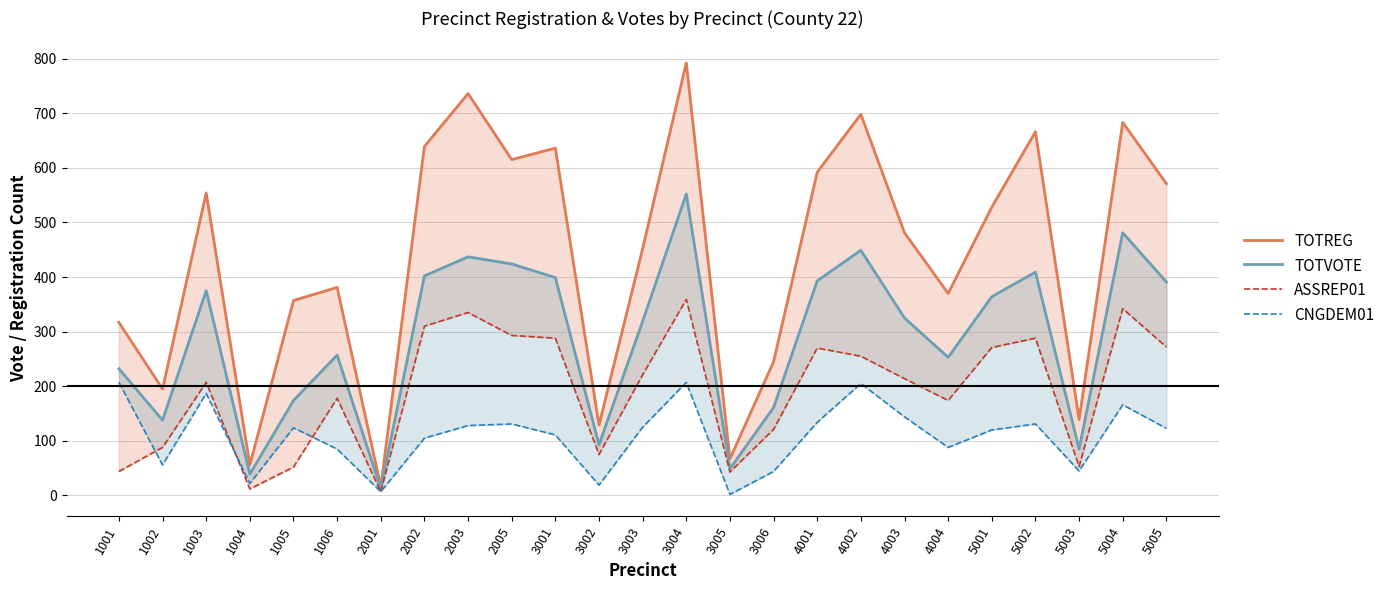

At which category is the sum across all series the highest?

3004